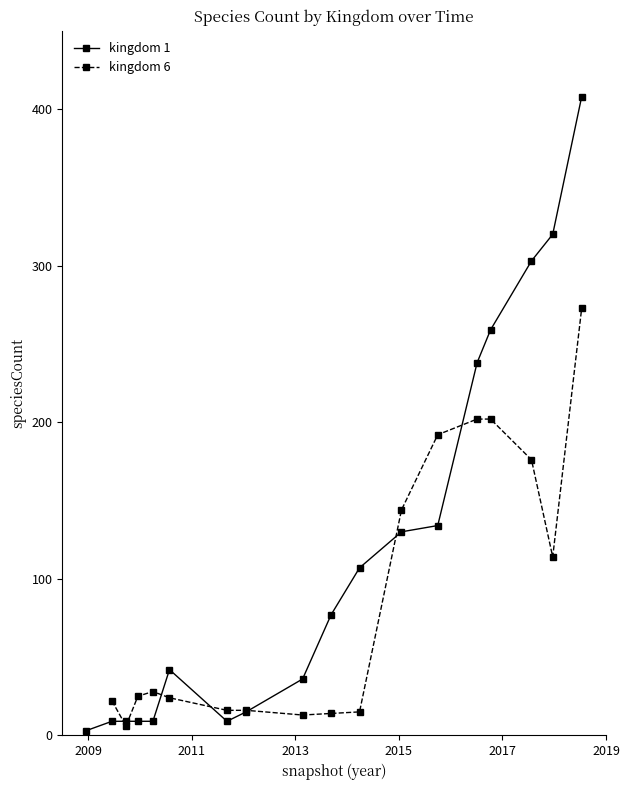

How many values in the kingdom 6 series are below 25?

8